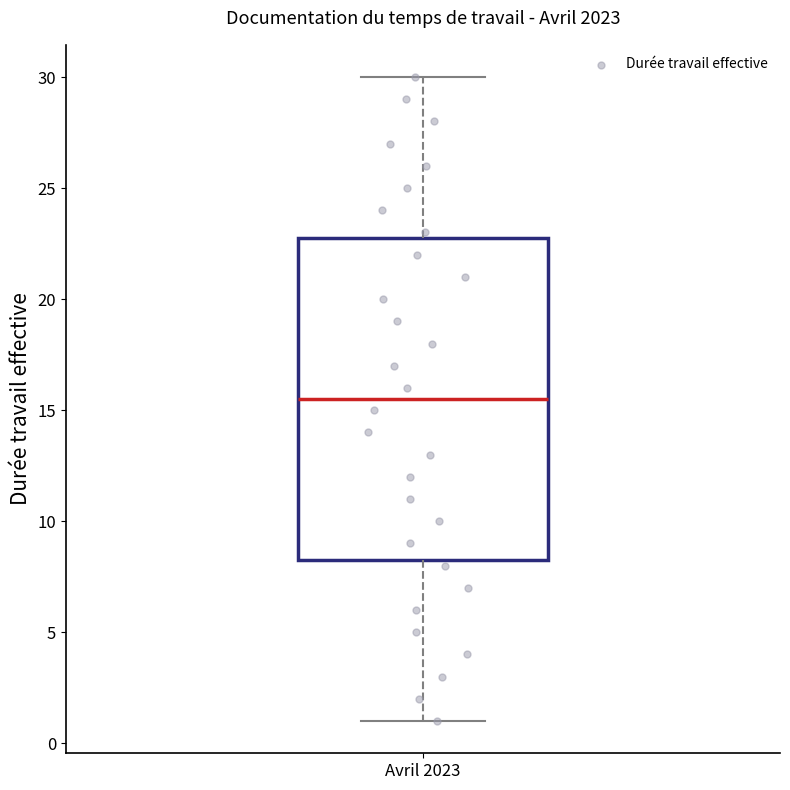

Read this box plot against the y-axis: the position of the median line, the range covered by the box, and the ends of both whiskers. The values are not printed on the chart, so give them approximately, as read against the axis.

median 15.5, box 8.5 to 23.0, whiskers 1.0 to 30.0